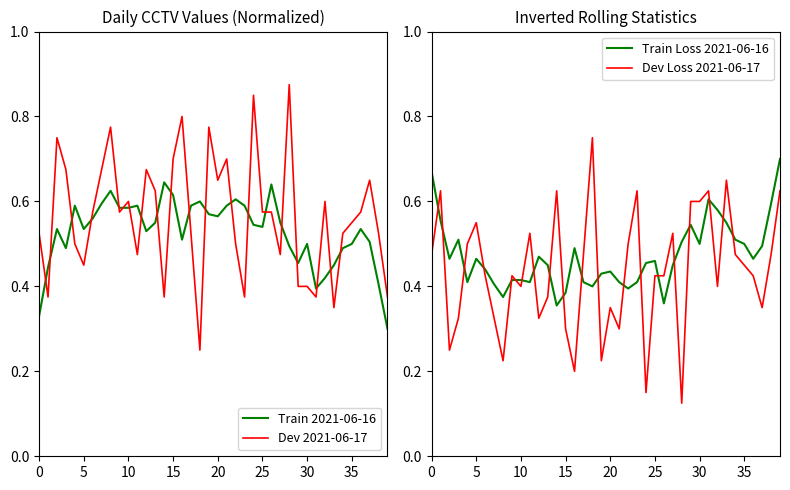

Is it true that Dev 2021-06-17 equals 0.7 at 0?

False